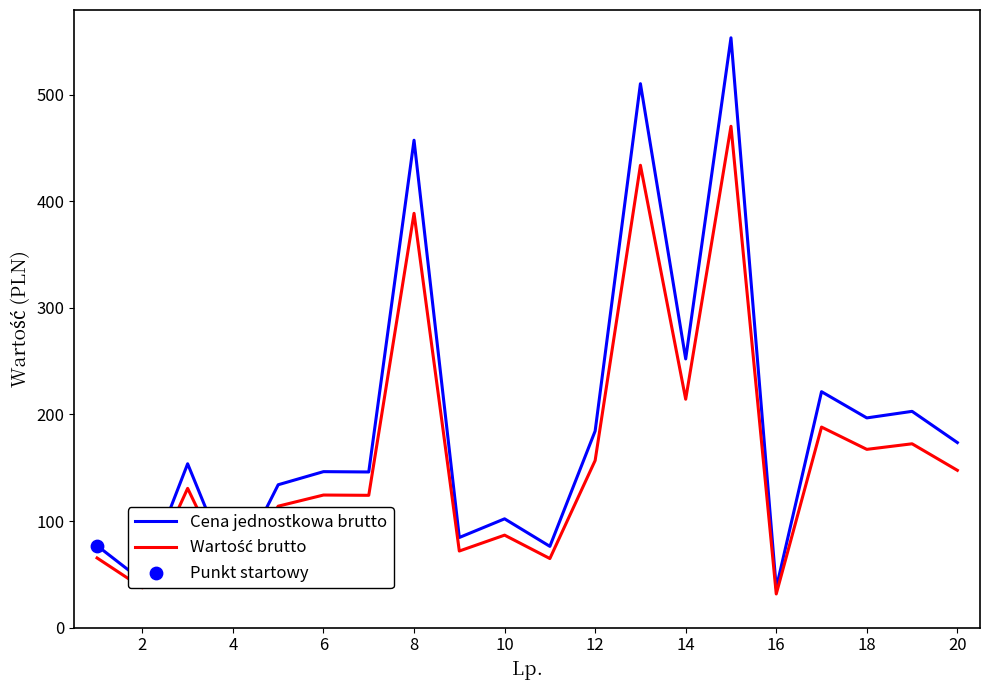

Which series has the largest range (max minus min)?

Cena jednostkowa brutto